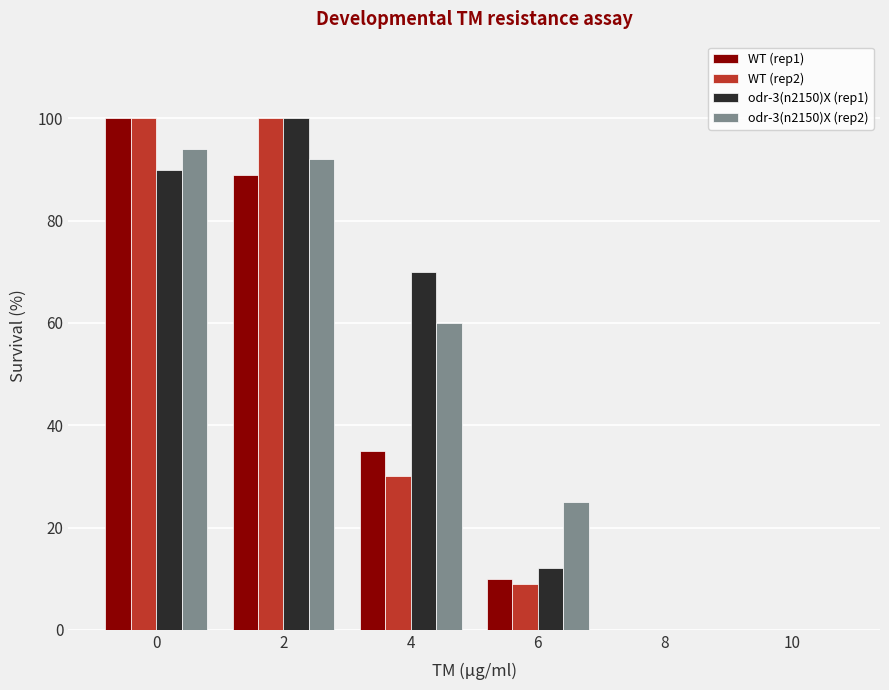

Does the chart contain stacked bars?

No